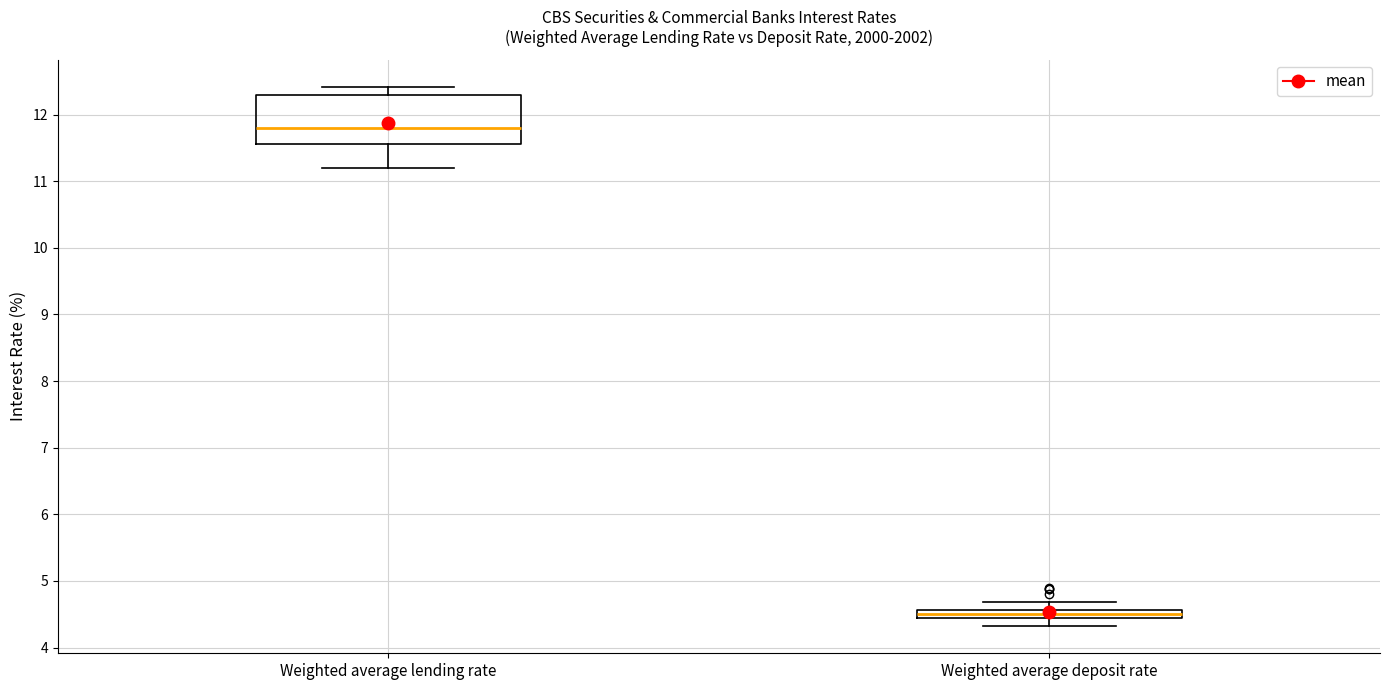

Which box's median line is the lowest?

Weighted average deposit rate